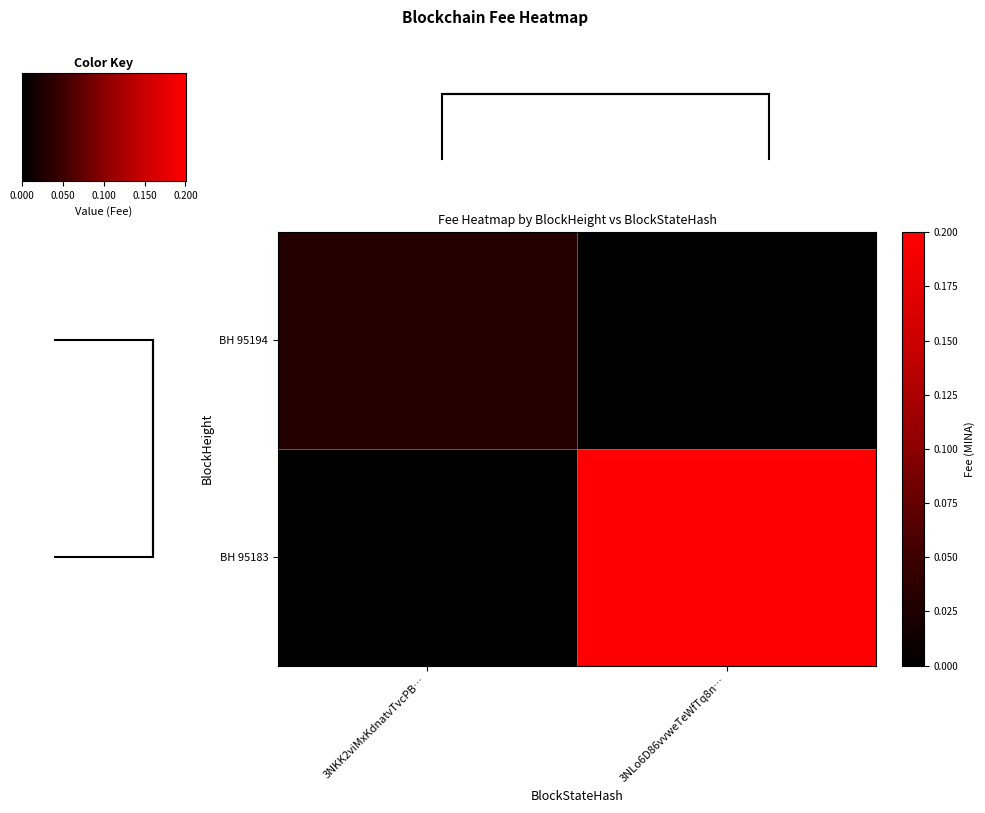

What is the difference between the highest and lowest values at 3NLo6D86vvweTeWfTq8n…?

0.2